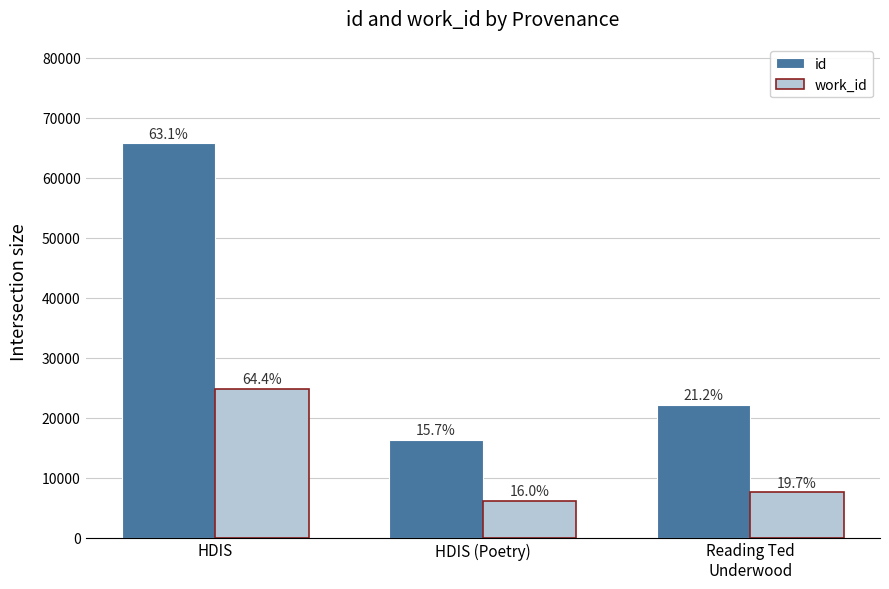

Between HDIS and Reading Ted
Underwood, which series saw the biggest shift?

id